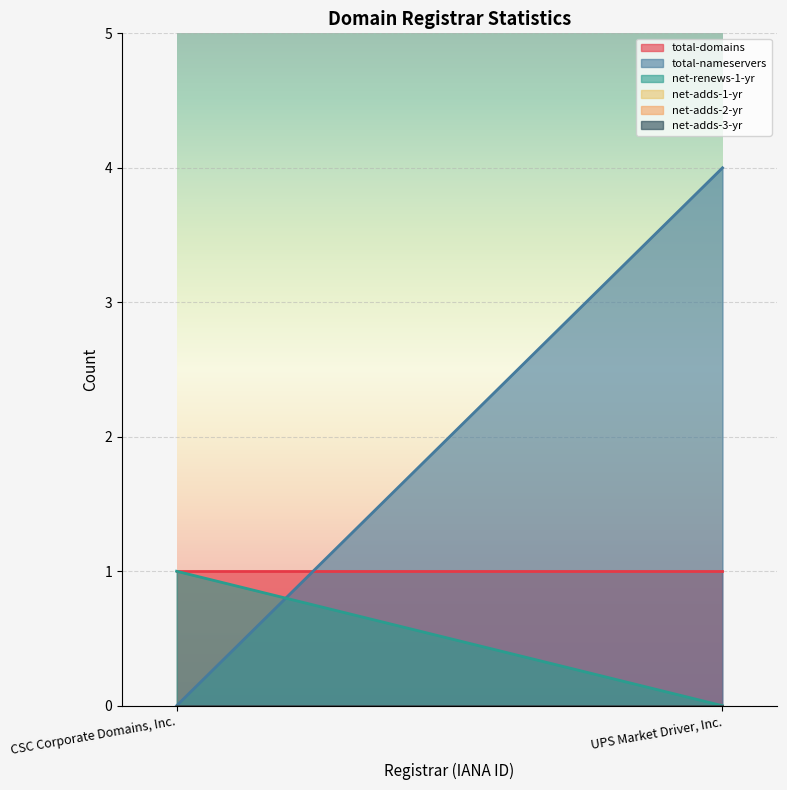

What are all the series names shown in the legend?

total-domains, total-nameservers, net-renews-1-yr, net-adds-1-yr, net-adds-2-yr, net-adds-3-yr